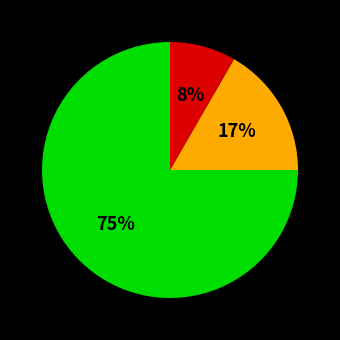

To the nearest percent, what is the difference between the largest and smallest slice percentages?

67%